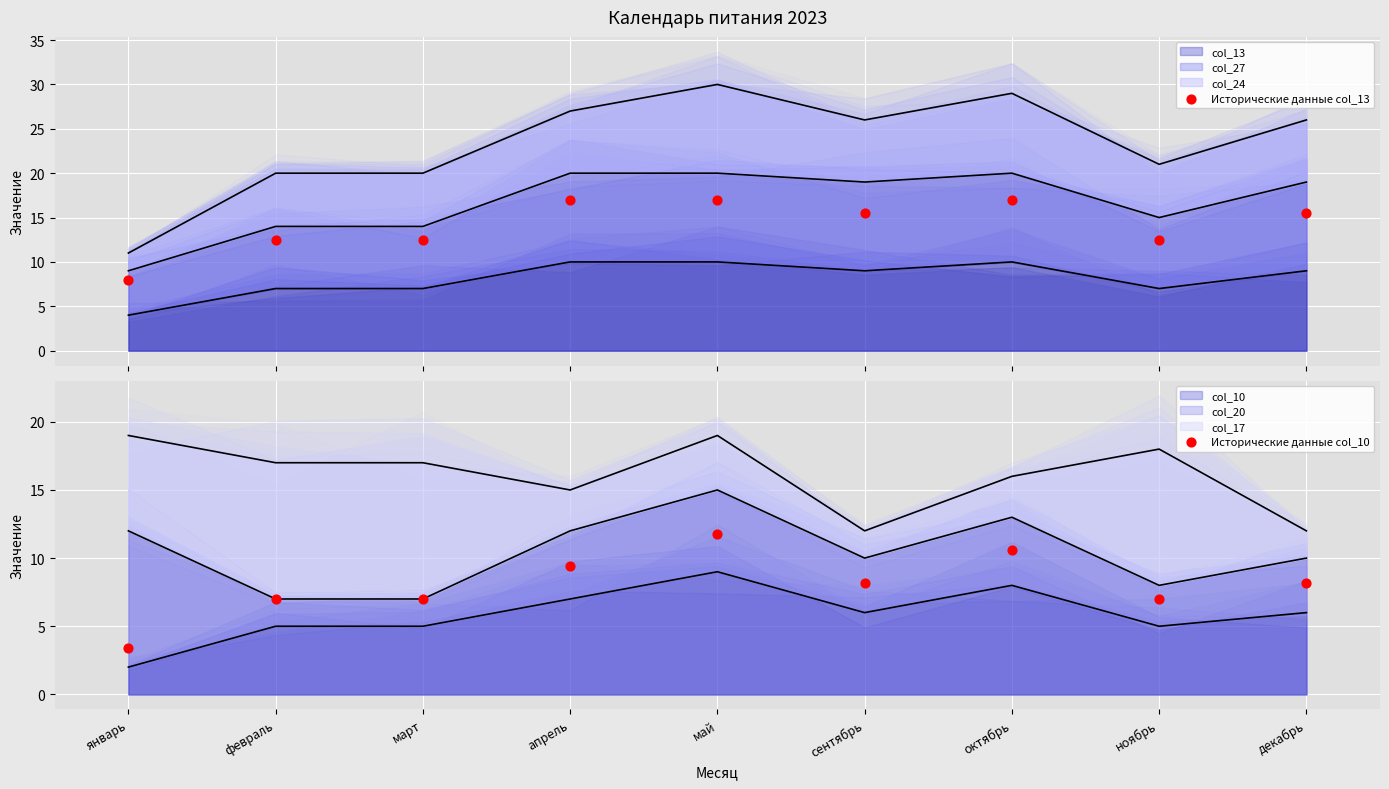

At how many categories does at least one series exceed 12?

8